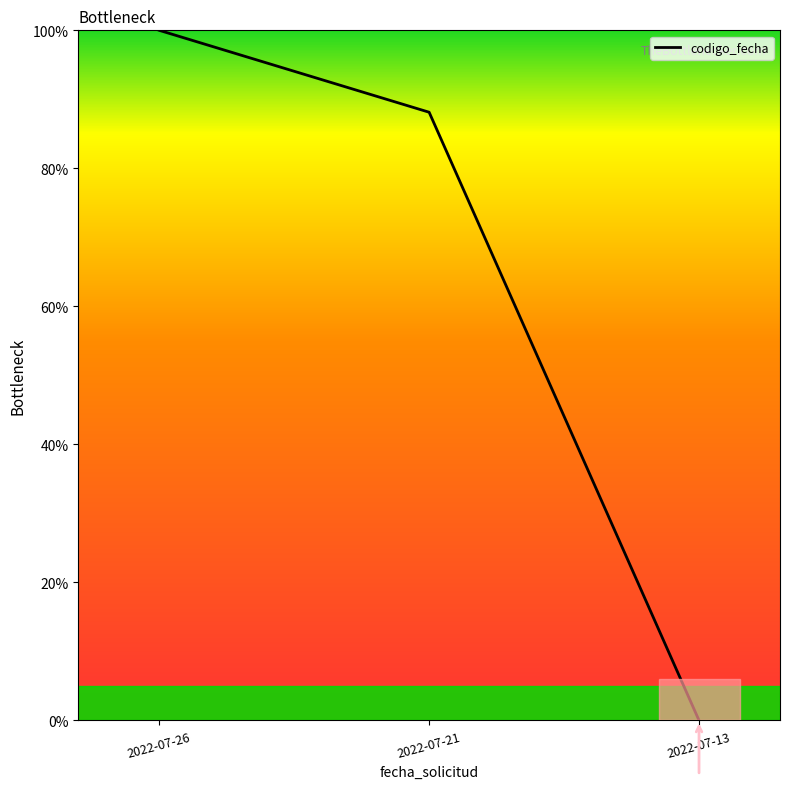

List the labels in order of value, largest first.

2022-07-26, 2022-07-21, 2022-07-13